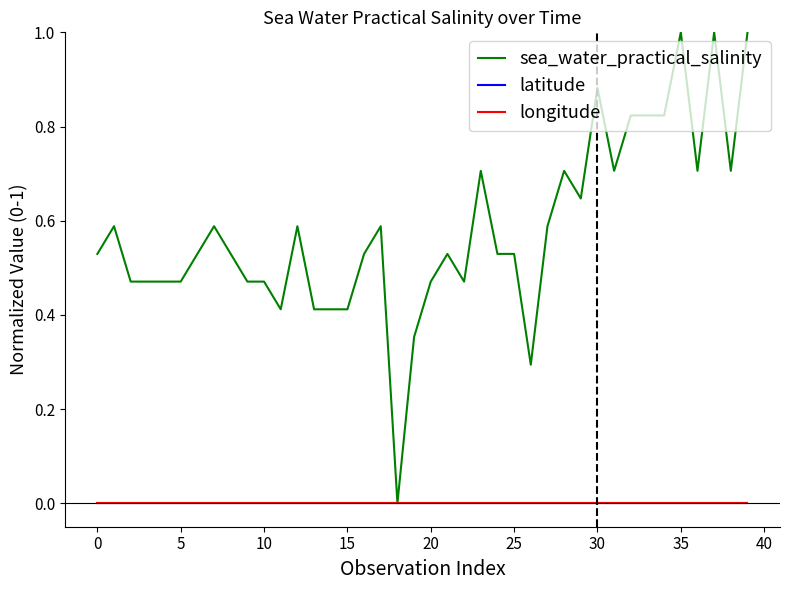

Does the chart have visible grid lines?

No